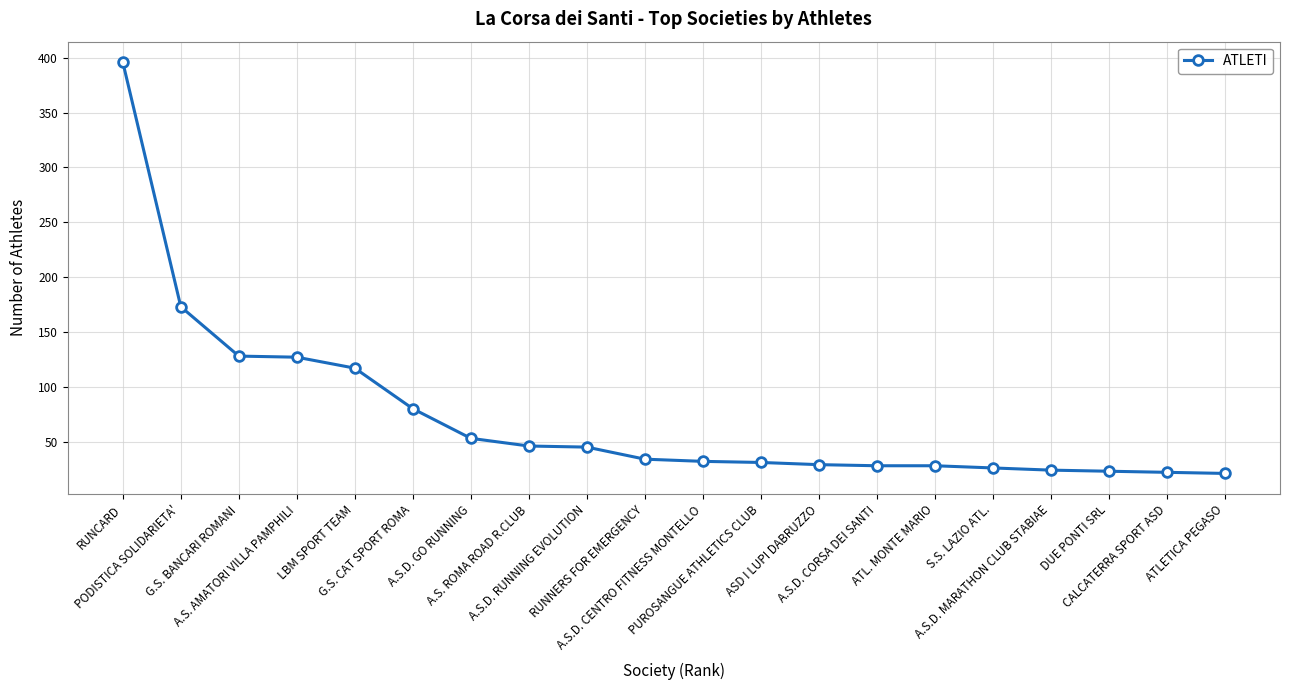

What is the minimum value shown in the chart?

21